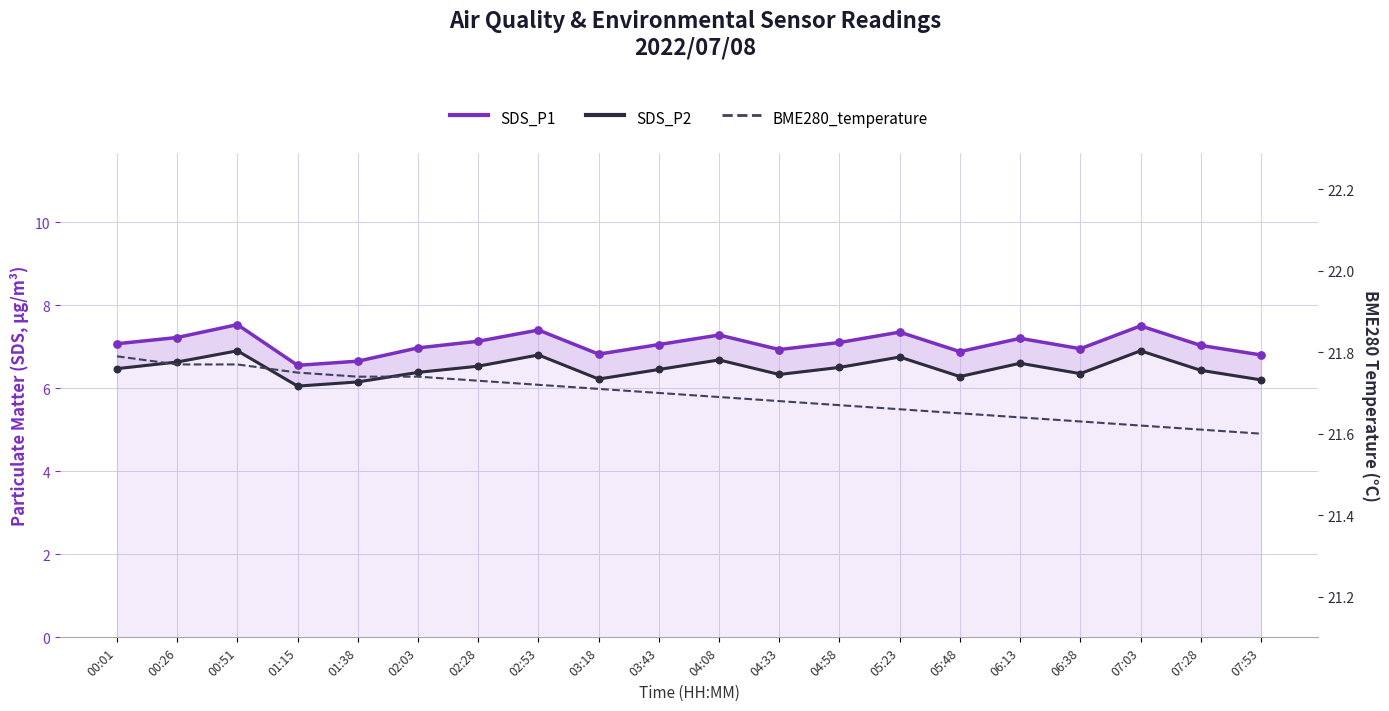

At how many categories does at least one series exceed 13?

20